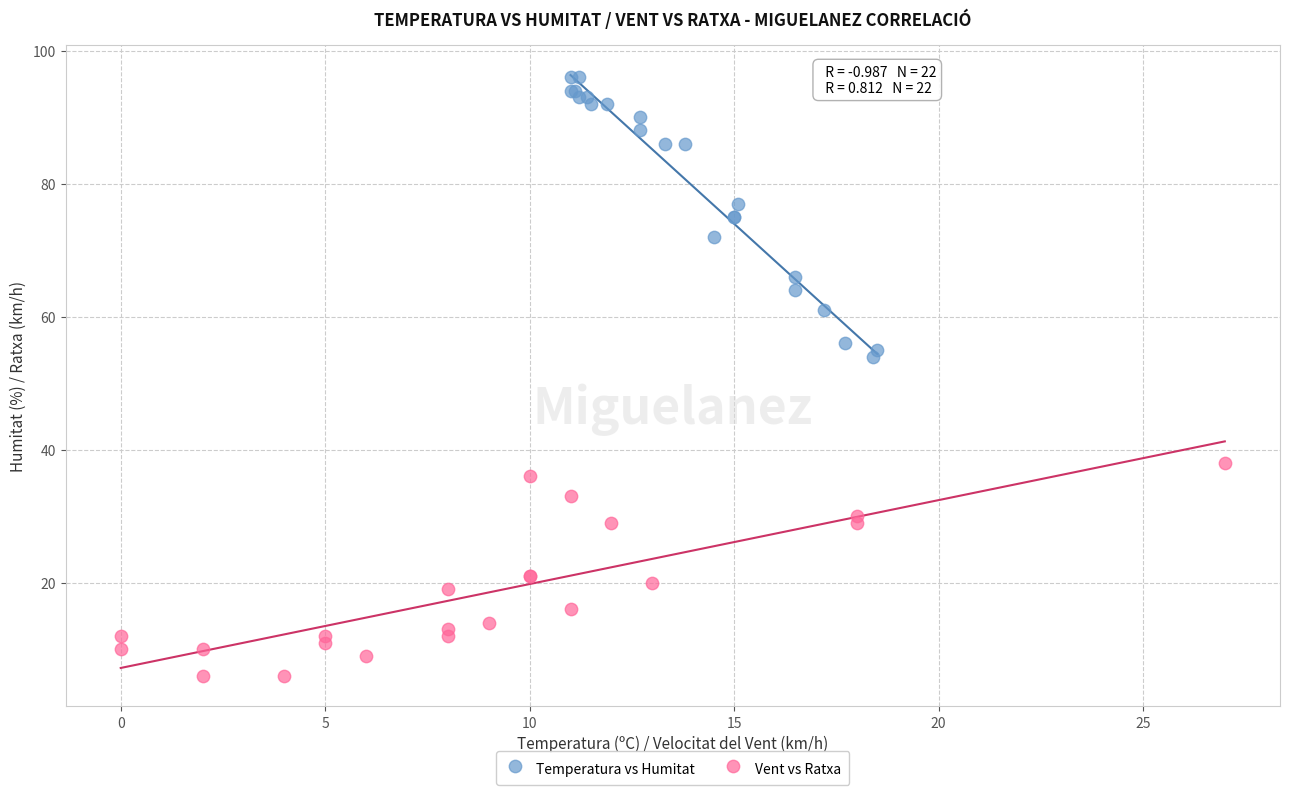

What are all the series names shown in the legend?

Temperatura vs Humitat, Vent vs Ratxa